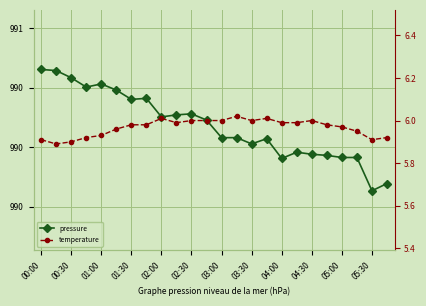

True or false: temperature and pressure cross at least once.

False